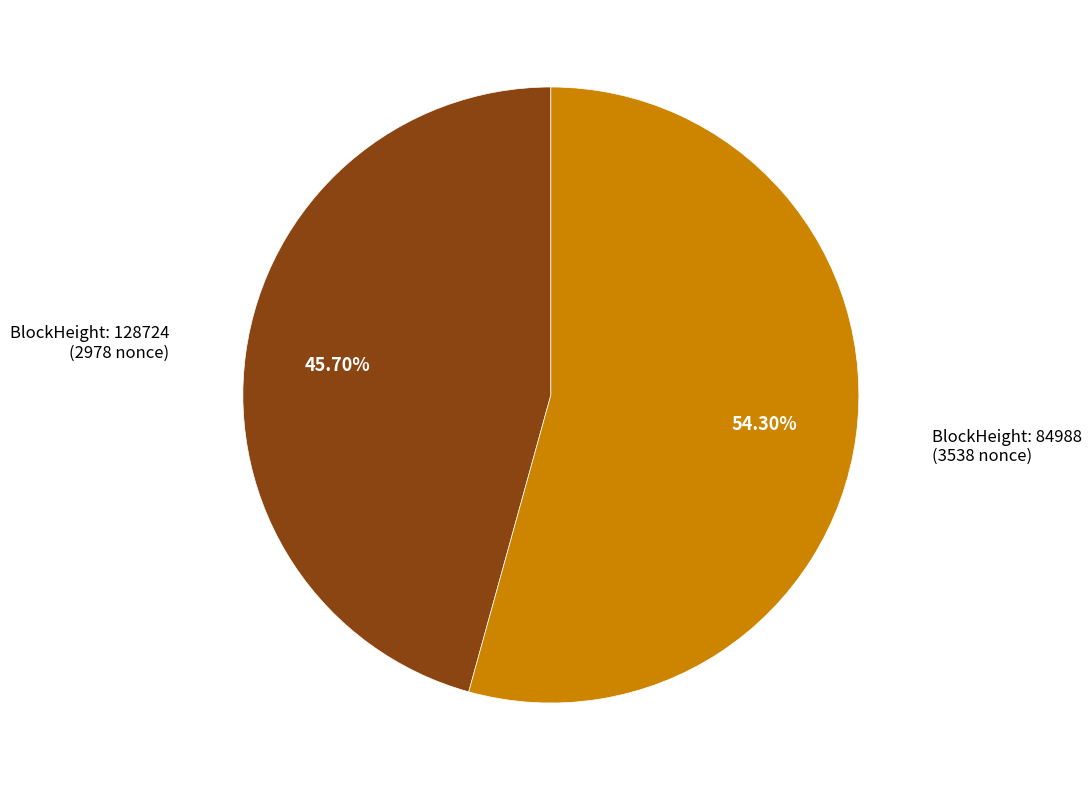

How many segments does this pie chart have?

2